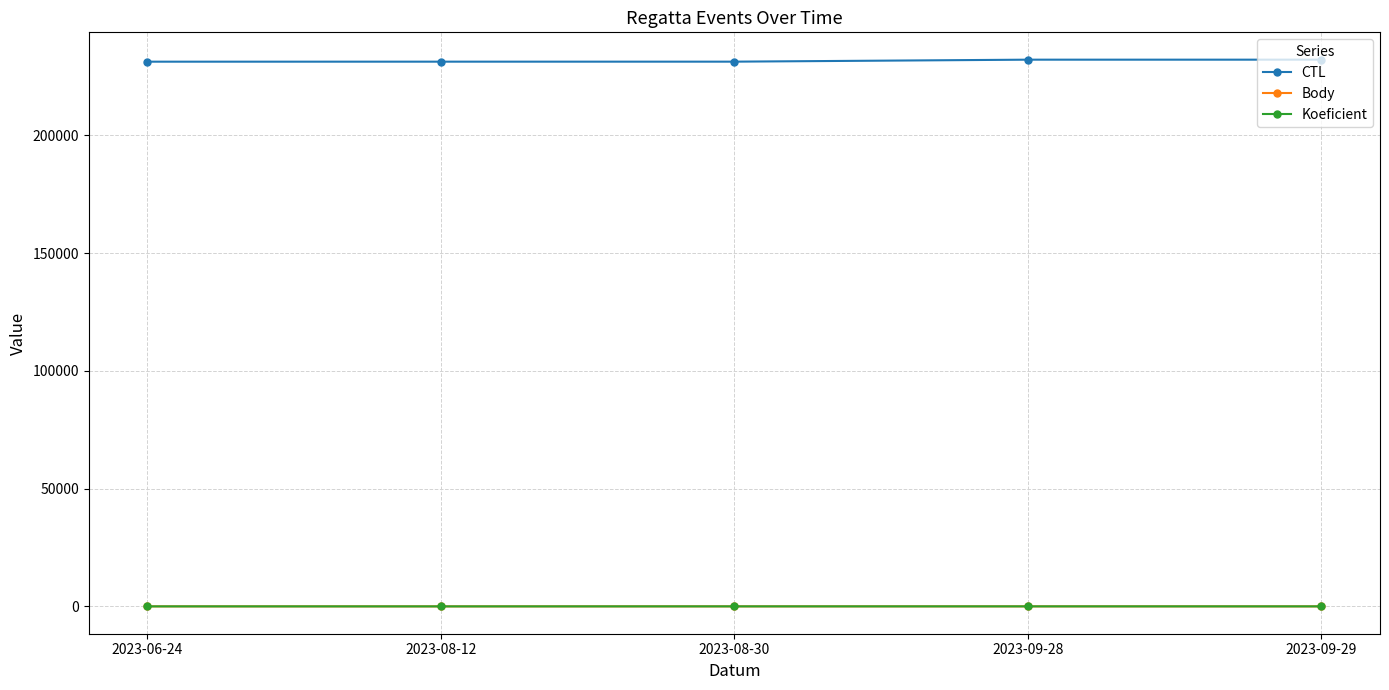

What is the label of the 3rd point from the right?

2023-08-30